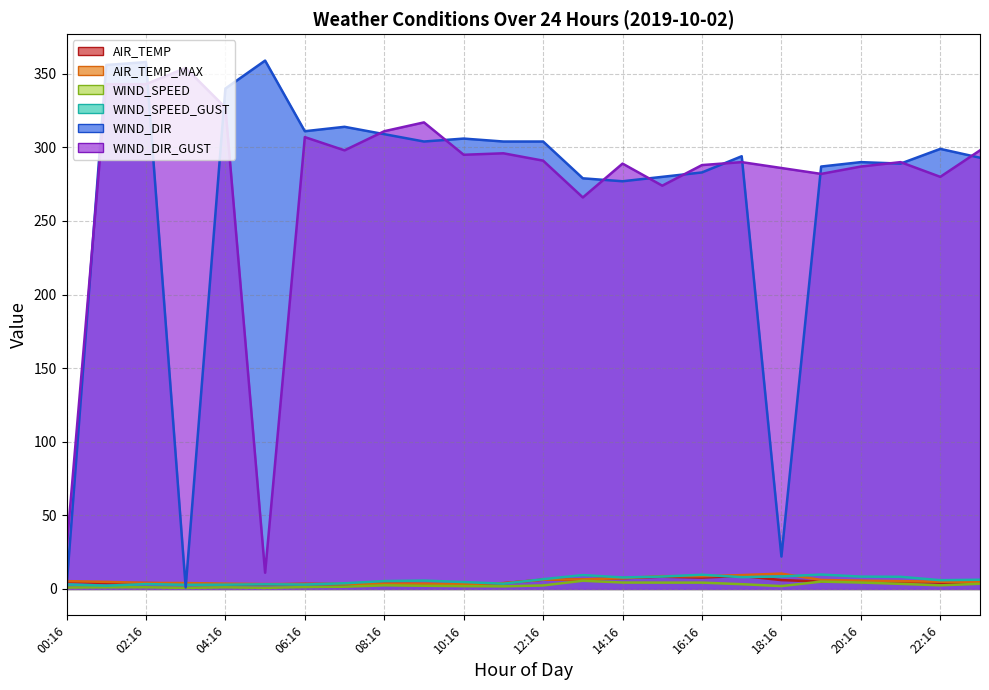

What position from the right is 13:16?

11